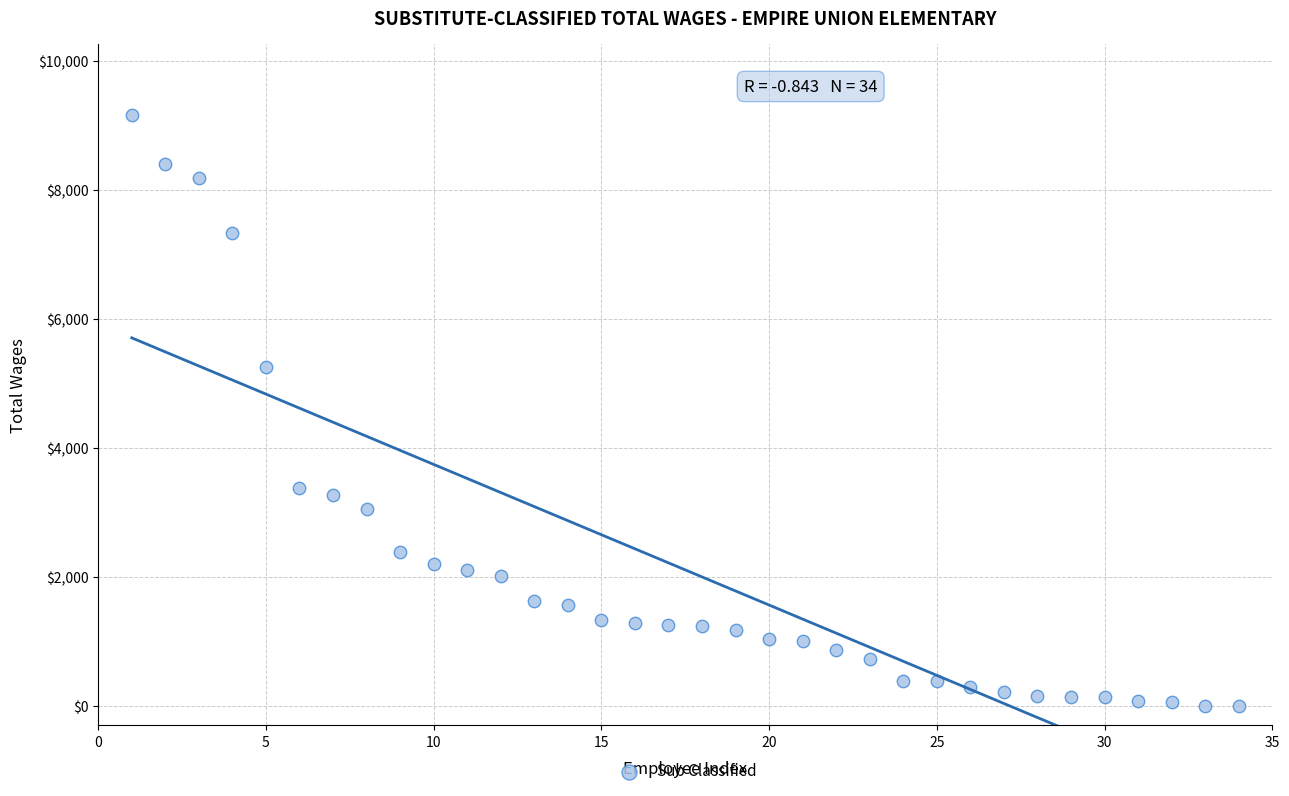

What Y value in the scatter plot is closest to 4584?

5250